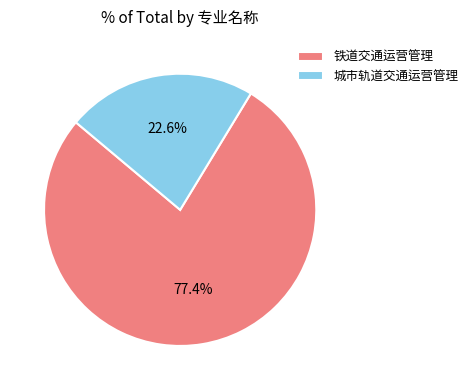

Which category has the biggest portion of the pie?

铁道交通运营管理